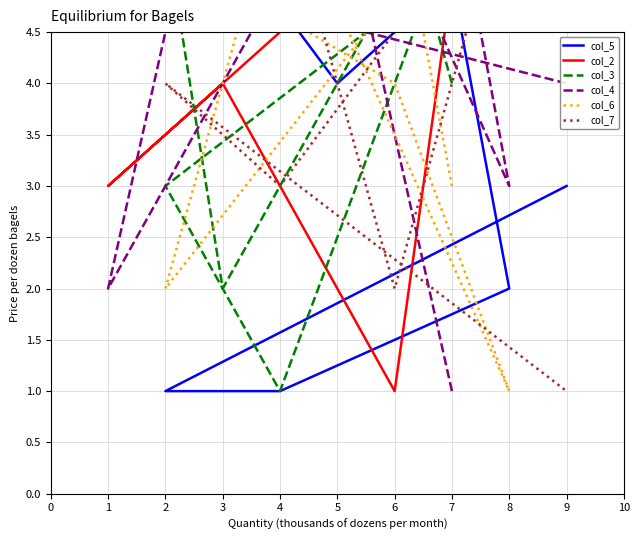

How many data points in col_4 are above 5?

4